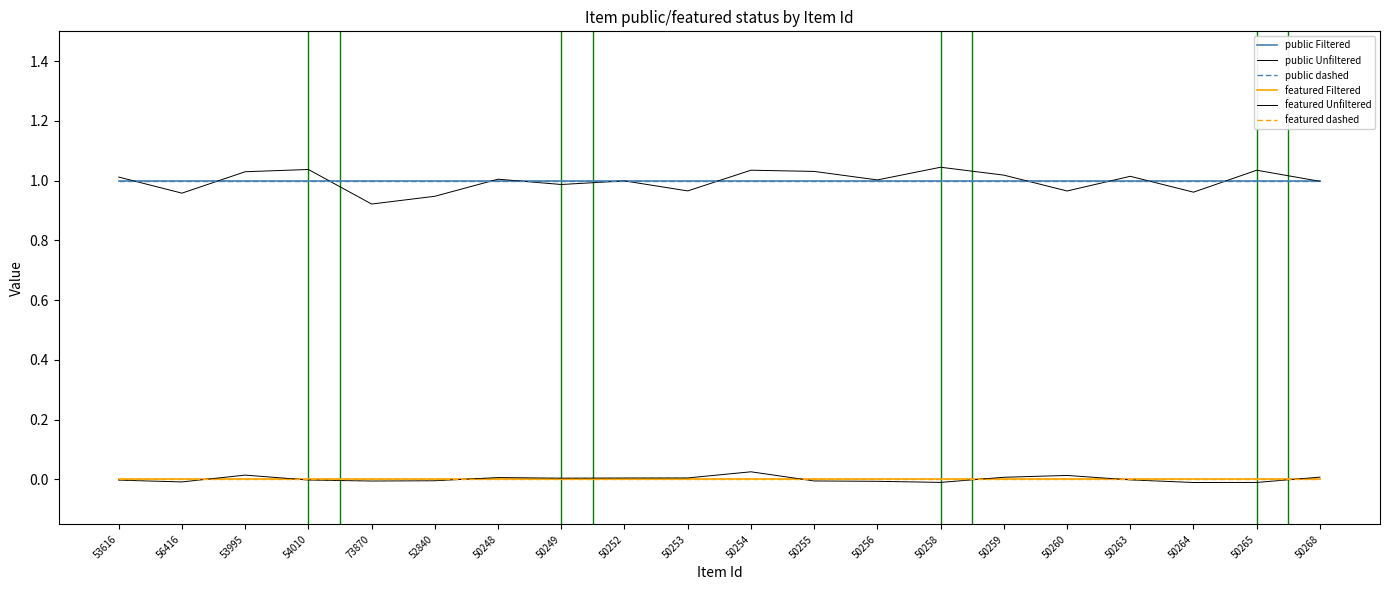

Does the chart have visible grid lines?

No